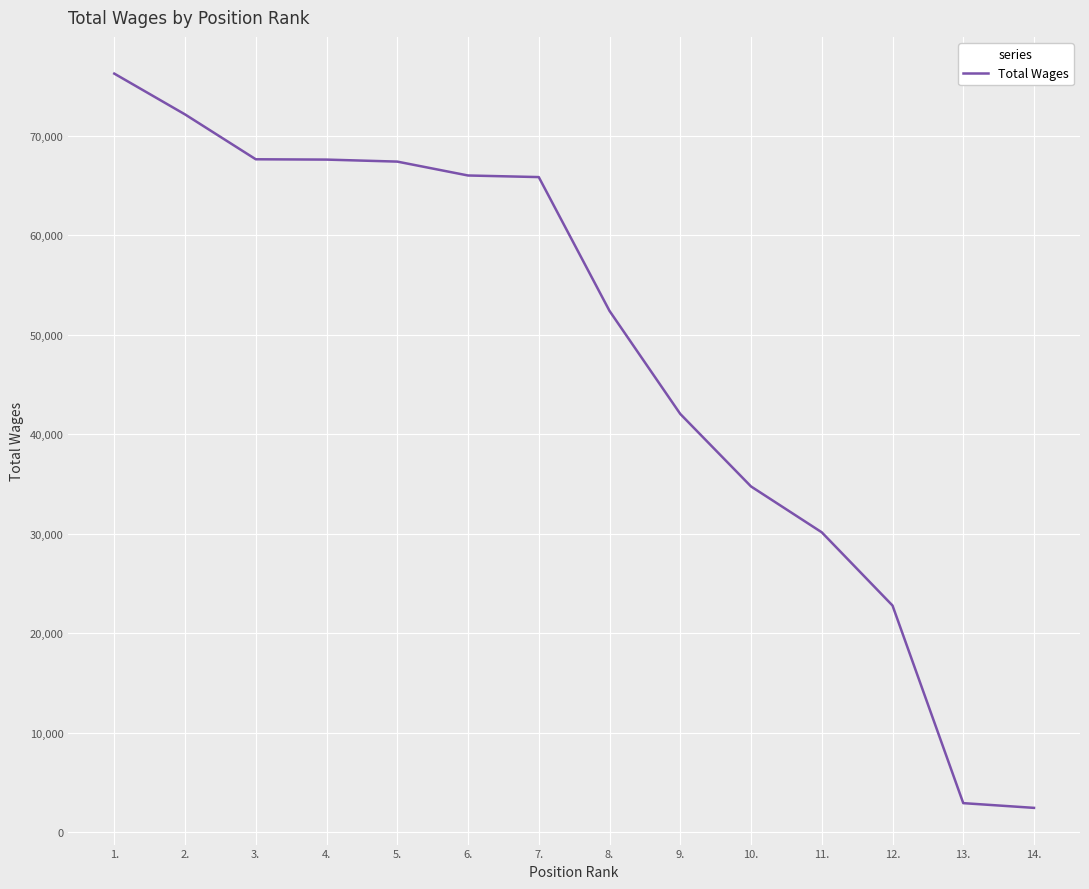

What is the greatest value displayed?

76274